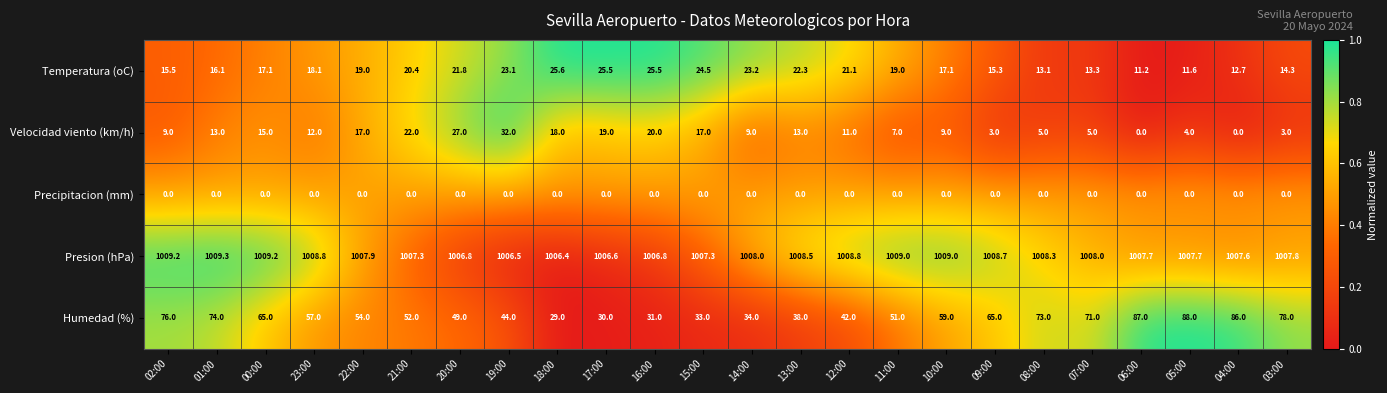

At which label is Velocidad viento (km/h) closest to 16?

00:00